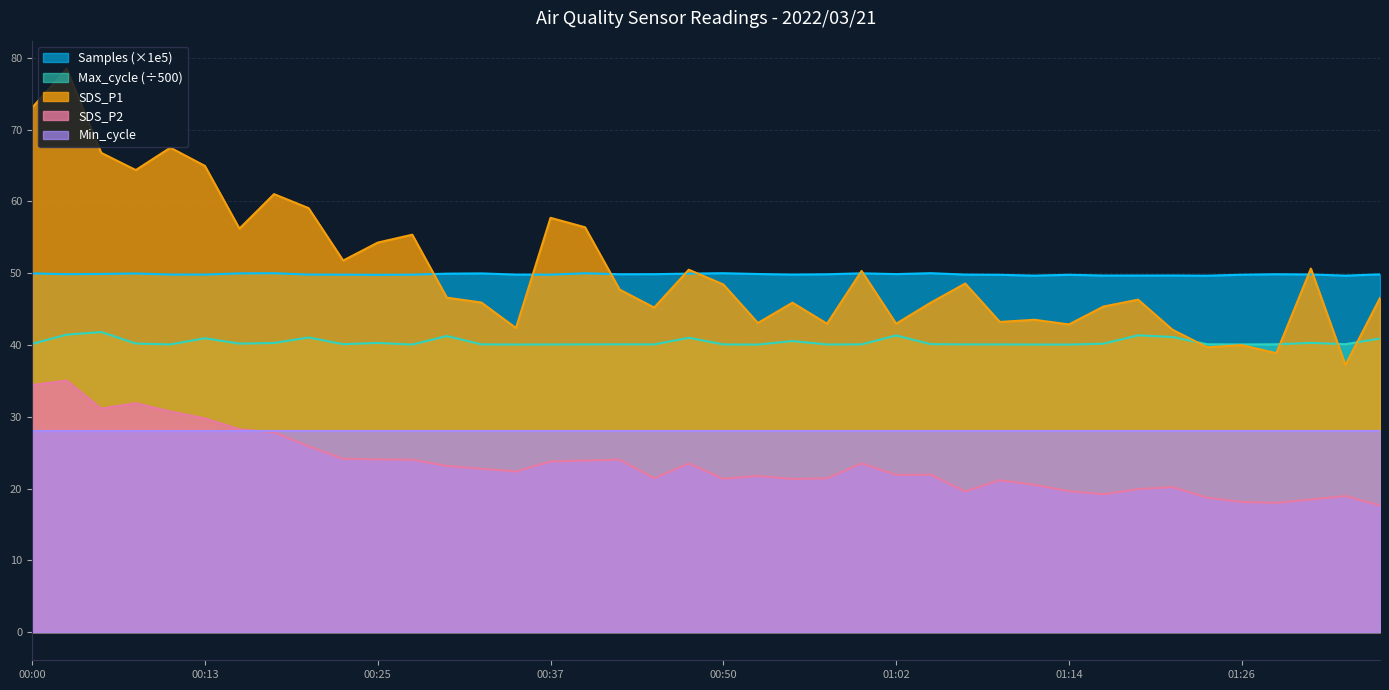

Where does the SDS_P2 series first go above 22?

00:00